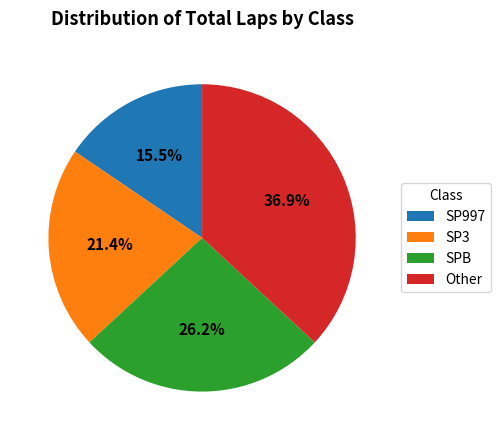

What is the ratio of the value at SPB to the value at Other?

0.7